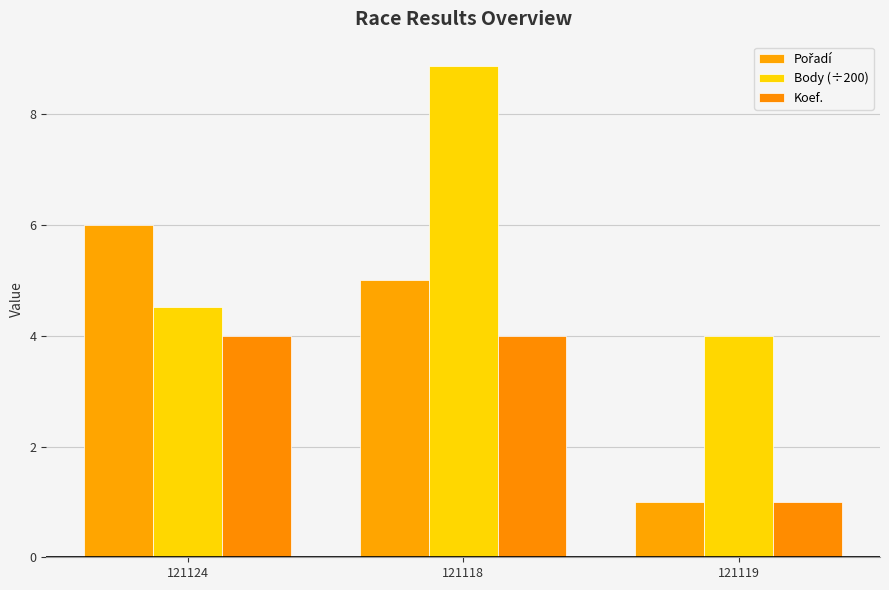

What is the maximum value shown in the chart?

8.9